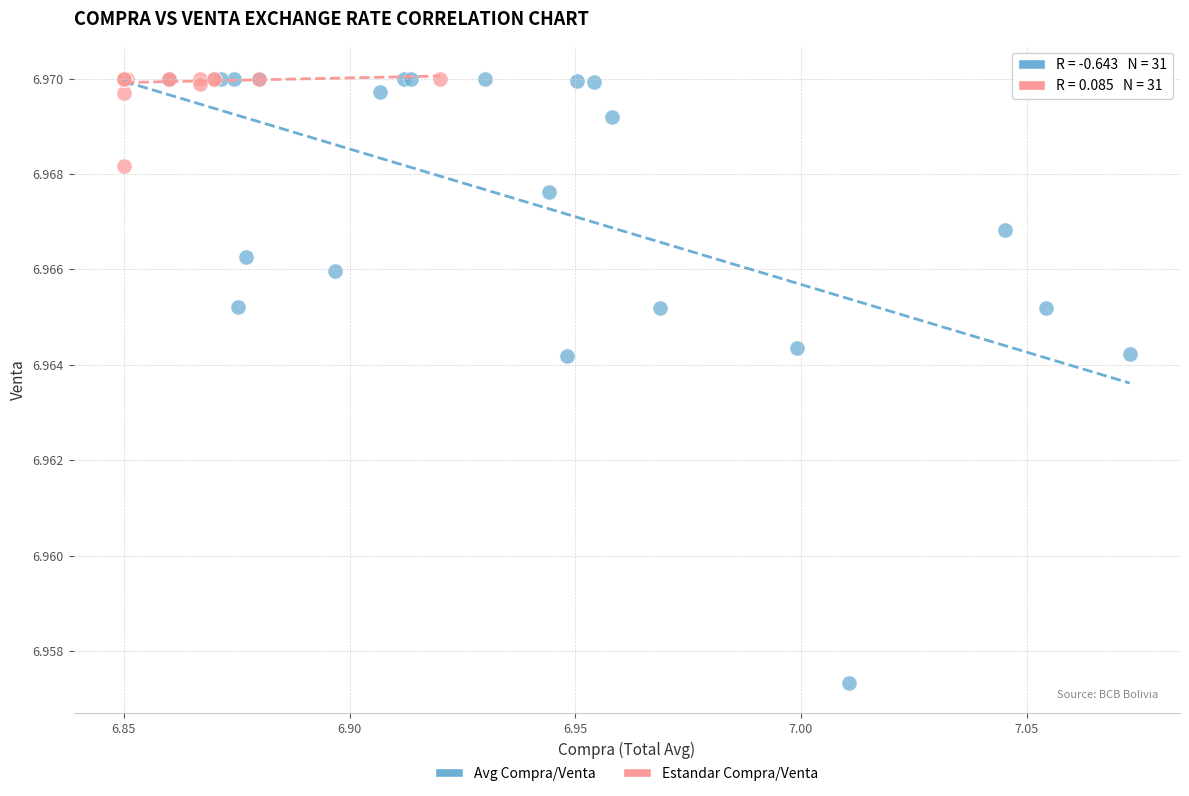

What are all the series names shown in the legend?

Avg Compra/Venta, Estandar Compra/Venta